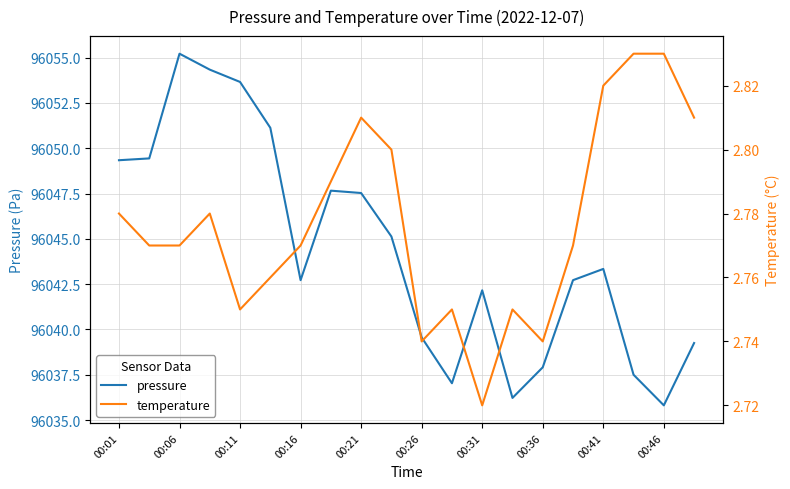

What is the maximum value for pressure?

96055.2